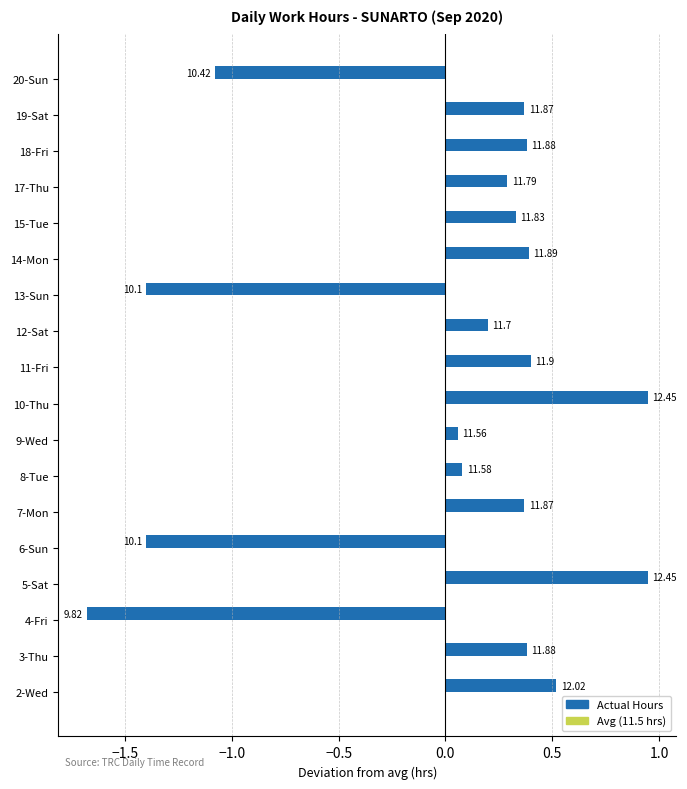

How many bars are there in total?

18